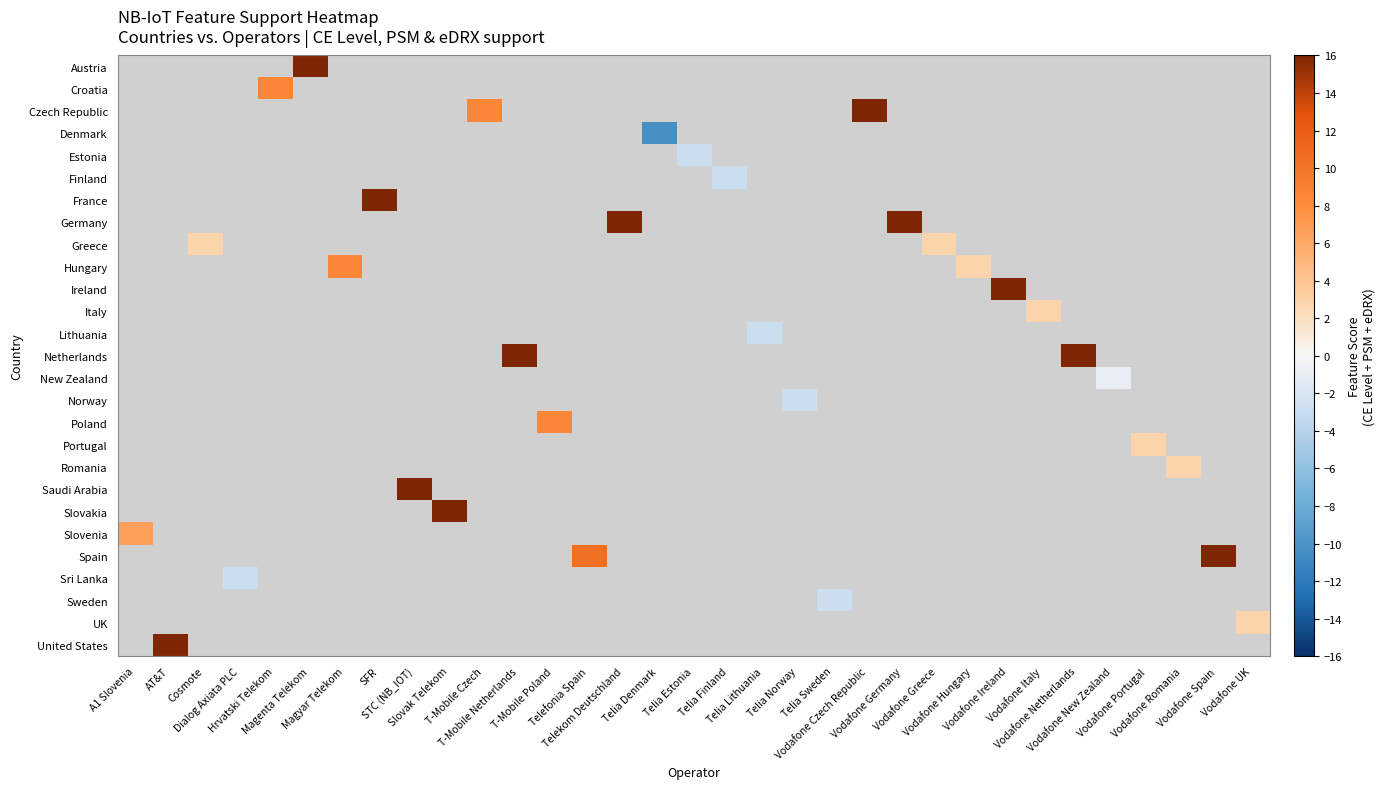

What is the greatest value displayed?

16.0